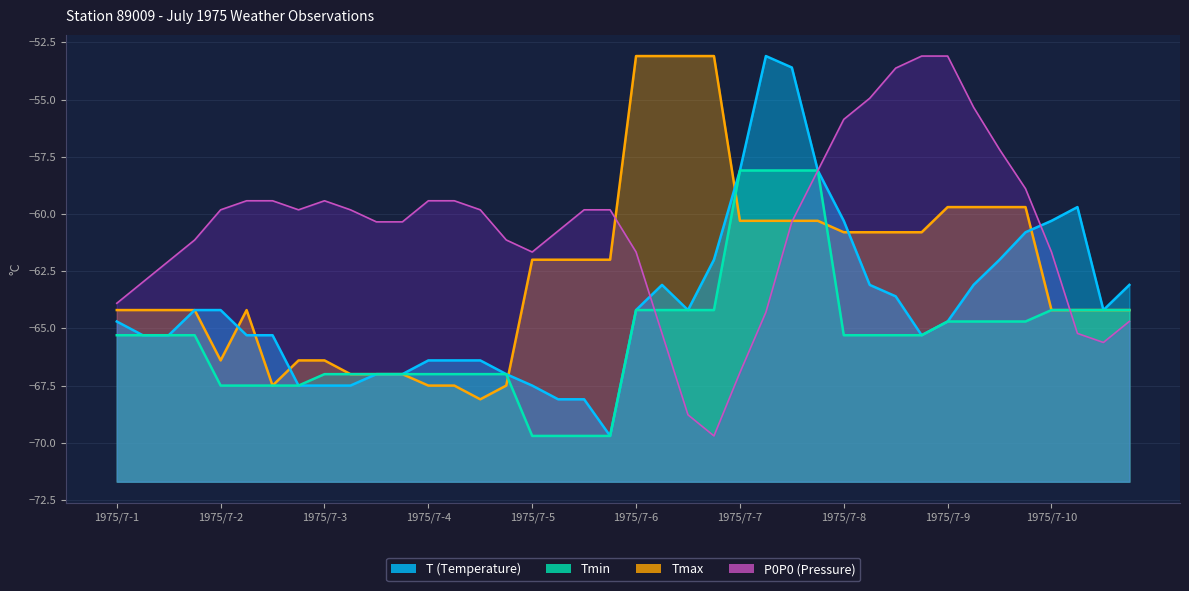

Which series ends up on top after the final intersection of Tmax (line) and Tmin (line)?

Tmax (line)